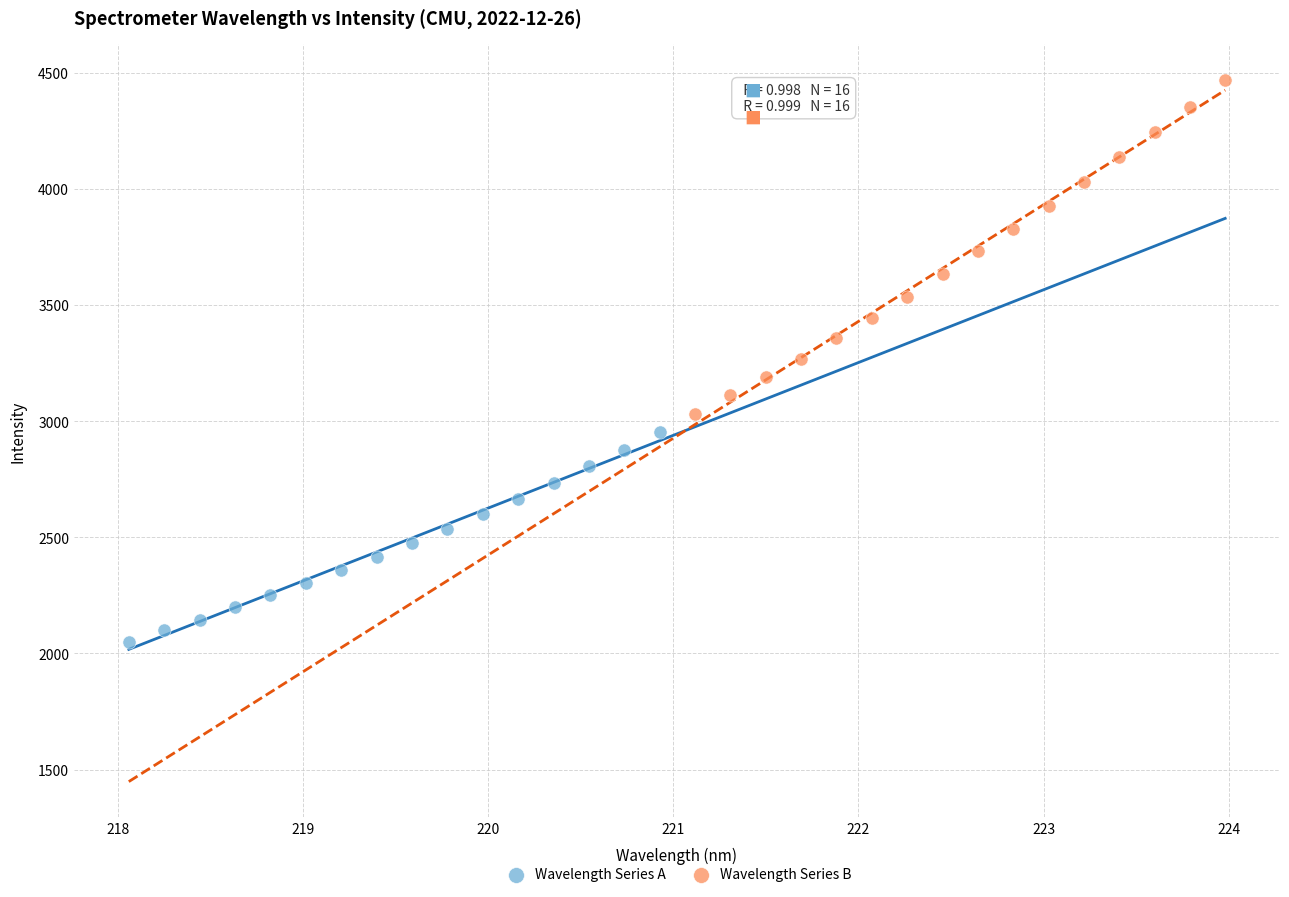

Which series has the widest spread of Y values?

Wavelength Series B